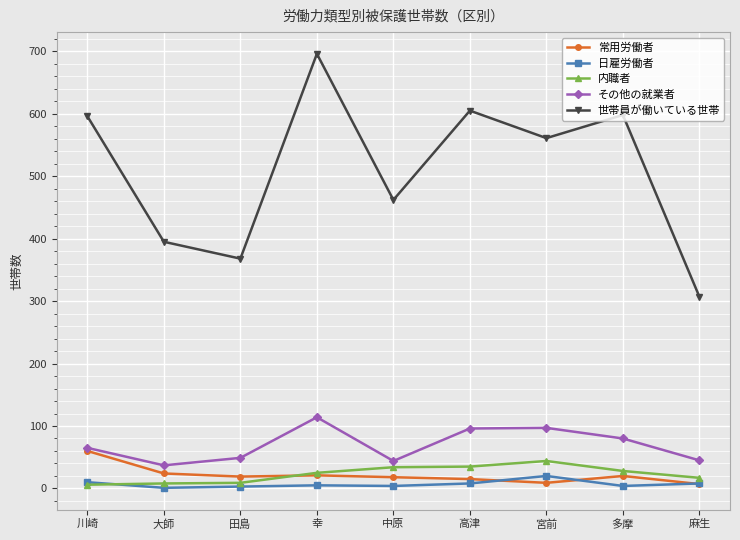

Rank the series by their maximum value, from lowest to highest.

日雇労働者, 内職者, 常用労働者, その他の就業者, 世帯員が働いている世帯